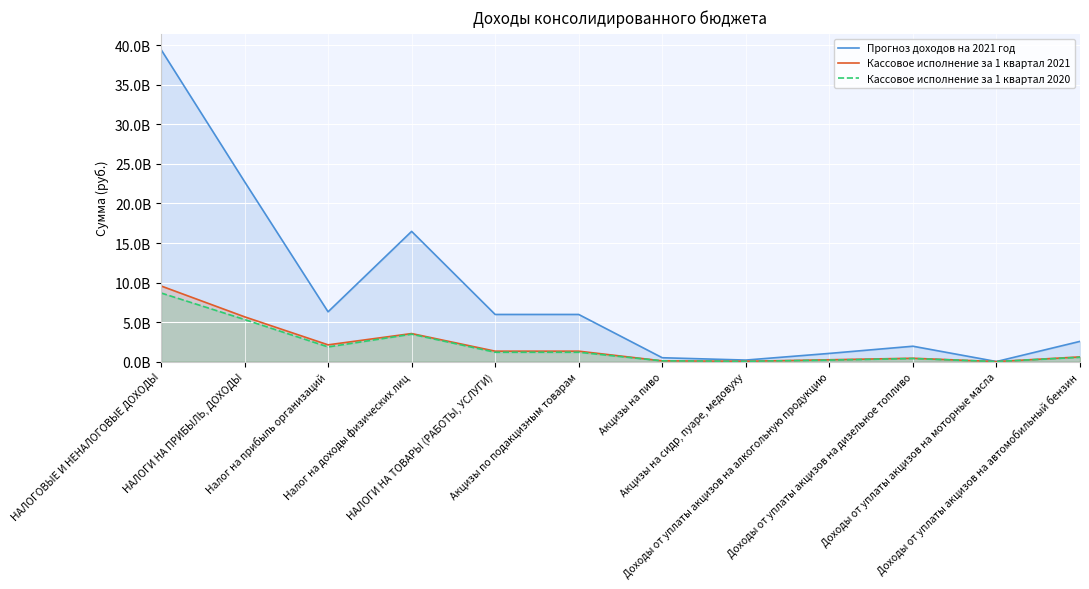

List the labels in order of Кассовое исполнение за 1 квартал 2020 value, smallest first.

Доходы от уплаты акцизов на моторные масла, Акцизы на сидр, пуаре, медовуху, Акцизы на пиво, Доходы от уплаты акцизов на алкогольную продукцию, Доходы от уплаты акцизов на дизельное топливо, Доходы от уплаты акцизов на автомобильный бензин, НАЛОГИ НА ТОВАРЫ (РАБОТЫ, УСЛУГИ), Акцизы по подакцизным товарам, Налог на прибыль организаций, Налог на доходы физических лиц, НАЛОГИ НА ПРИБЫЛЬ, ДОХОДЫ, НАЛОГОВЫЕ И НЕНАЛОГОВЫЕ ДОХОДЫ